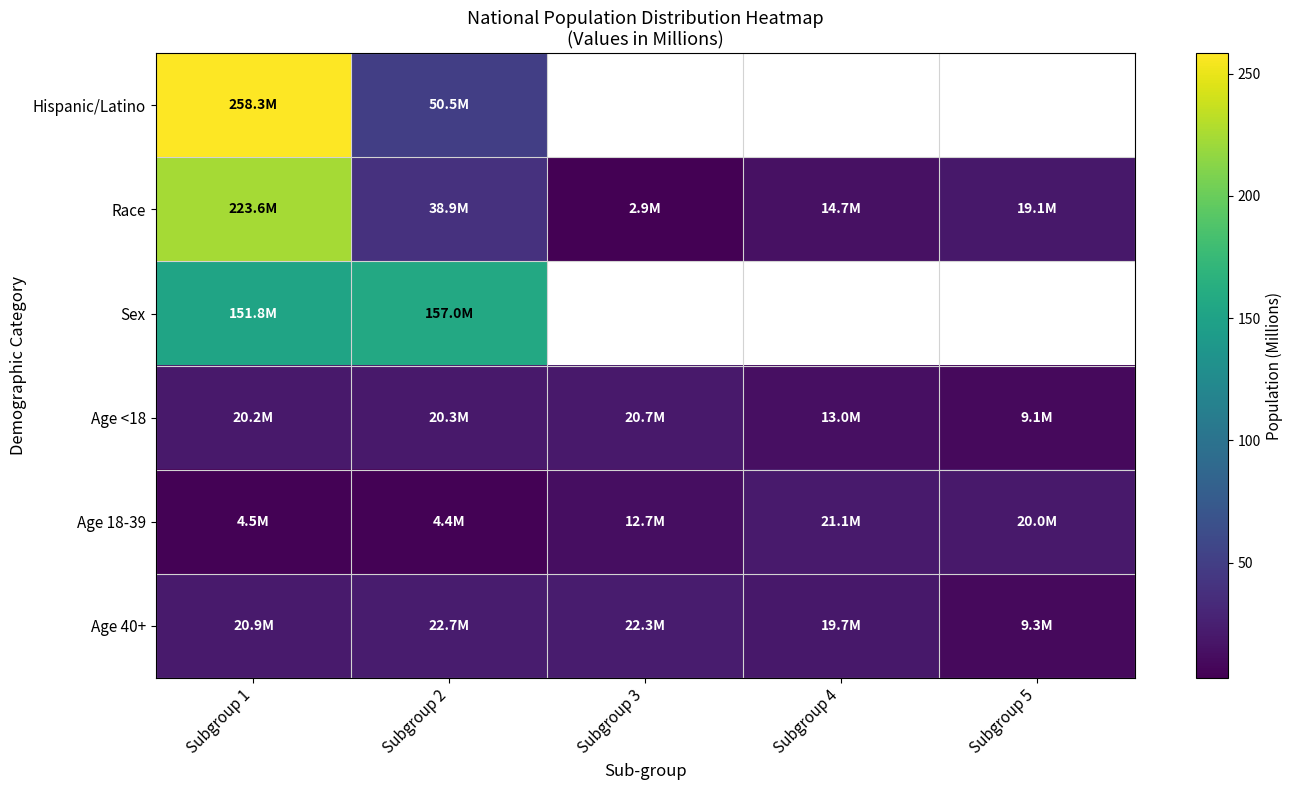

At how many categories does at least one series exceed 240?

1